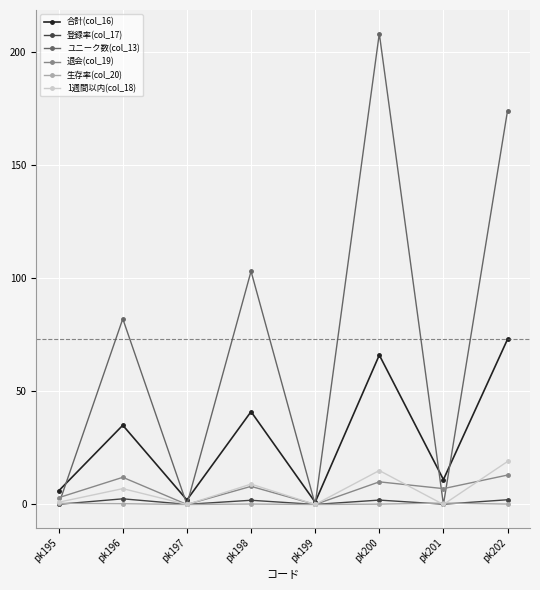

What is the value of the 退会(col_19) point at the 4th from the left?

8.0